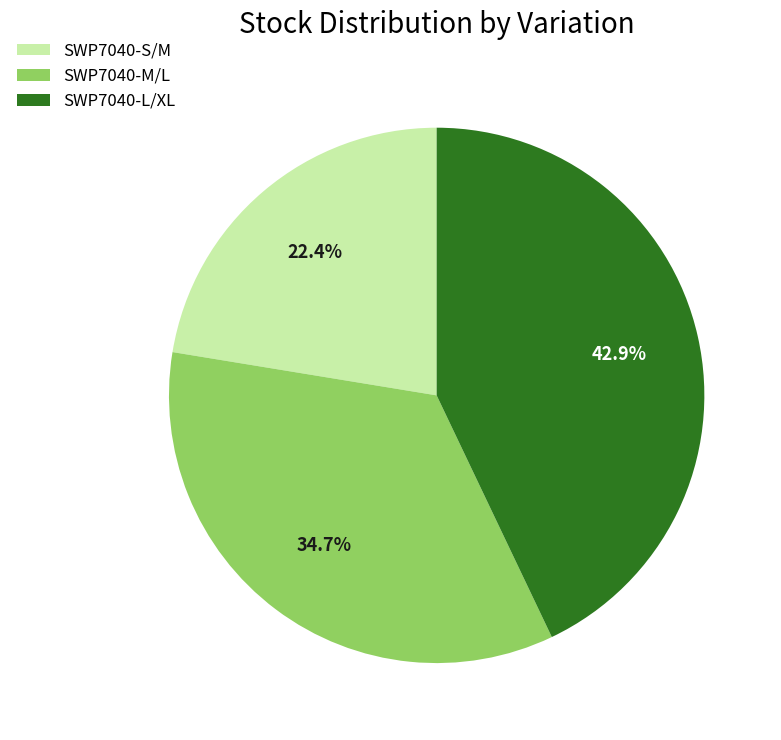

Between SWP7040-L/XL and SWP7040-S/M, which is larger?

SWP7040-L/XL